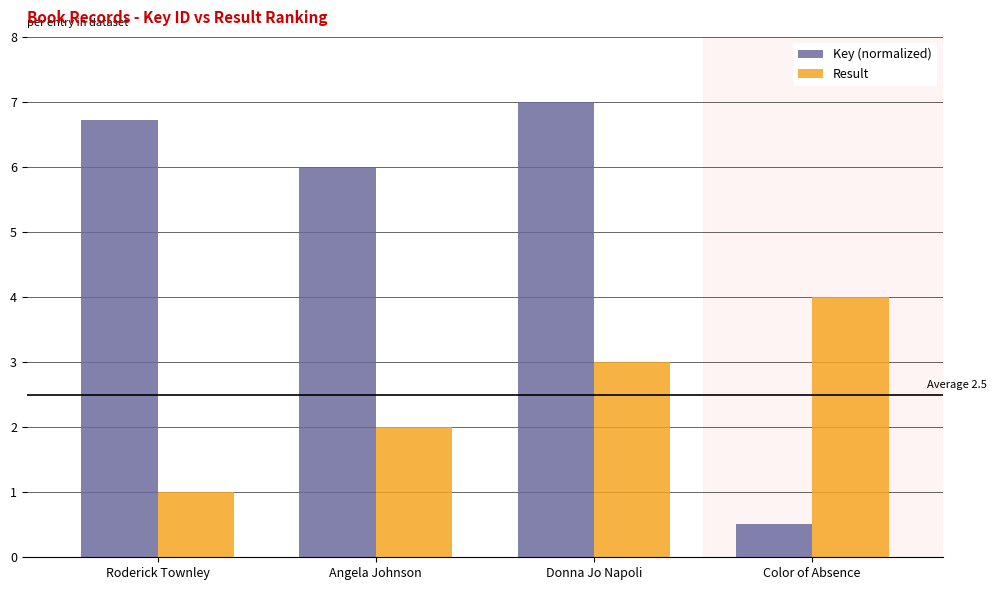

True or false: Result has a value of 1.0 at Roderick Townley.

True